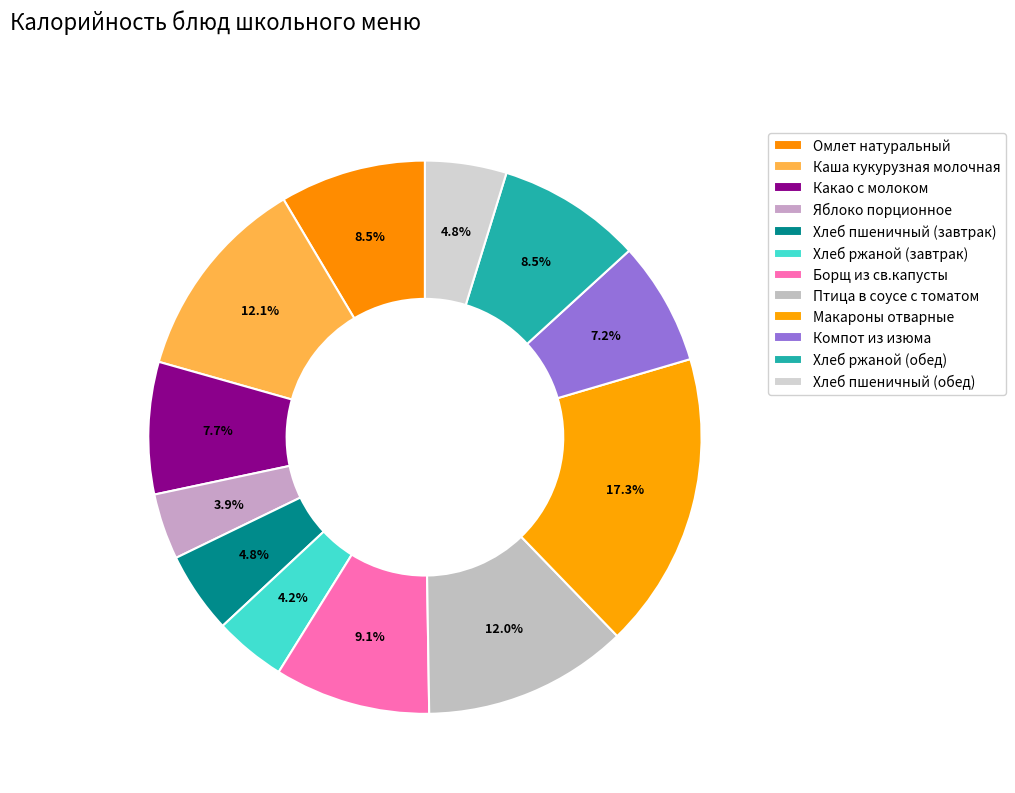

What portion of the pie excludes Борщ из св.капусты?

90.9%